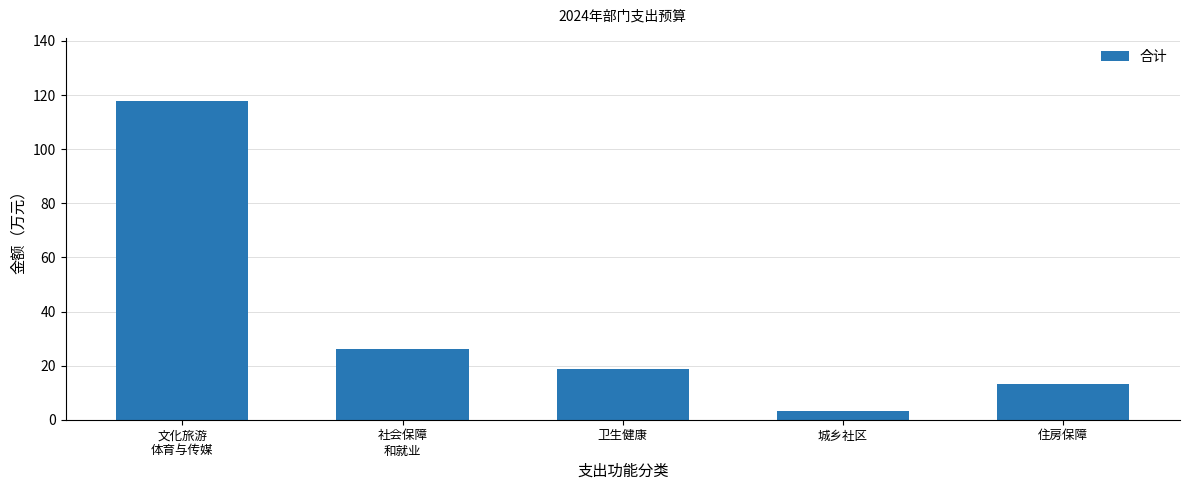

List the labels in order of value, largest first.

文化旅游
体育与传媒, 社会保障
和就业, 卫生健康, 住房保障, 城乡社区